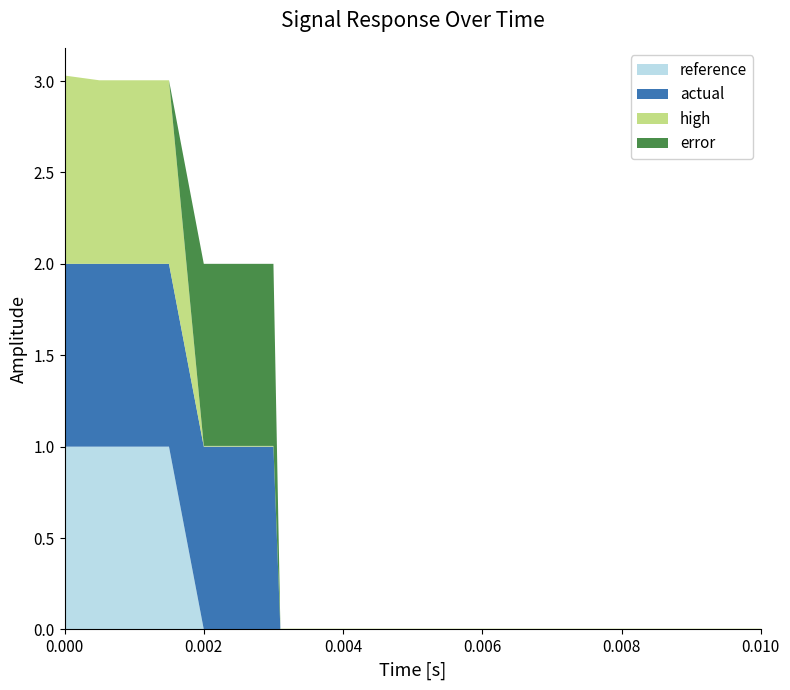

Reading left to right, what are all the values shown in this chart?

reference: 1.0	1.0	1.0	1.0	0.0	0.0	0.0	0.0	0.0	0.0	0.0	0.0	0.0	0.0	0.0	0.0
actual: 1.0	1.0	1.0	1.0	1.0	1.0	1.0	0.0	0.0	0.0	0.0	0.0	0.0	0.0	0.0	0.0
high: 1.0	1.0	1.0	1.0	0.0	0.0	0.0	0.0	0.0	0.0	0.0	0.0	0.0	0.0	0.0	0.0
error: 0.0	0.0	0.0	0.0	1.0	1.0	1.0	0.0	0.0	0.0	0.0	0.0	0.0	0.0	0.0	0.0